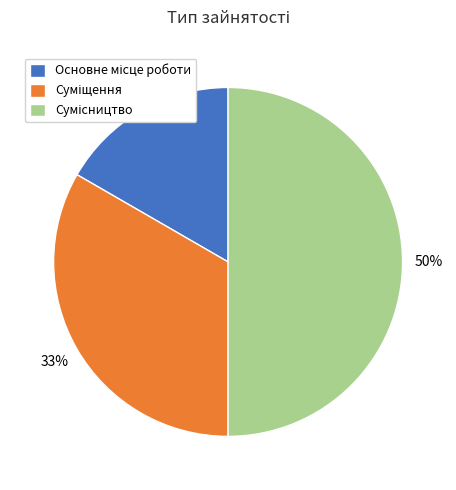

To the nearest percent, what is the difference between the largest and smallest slice percentages?

33%